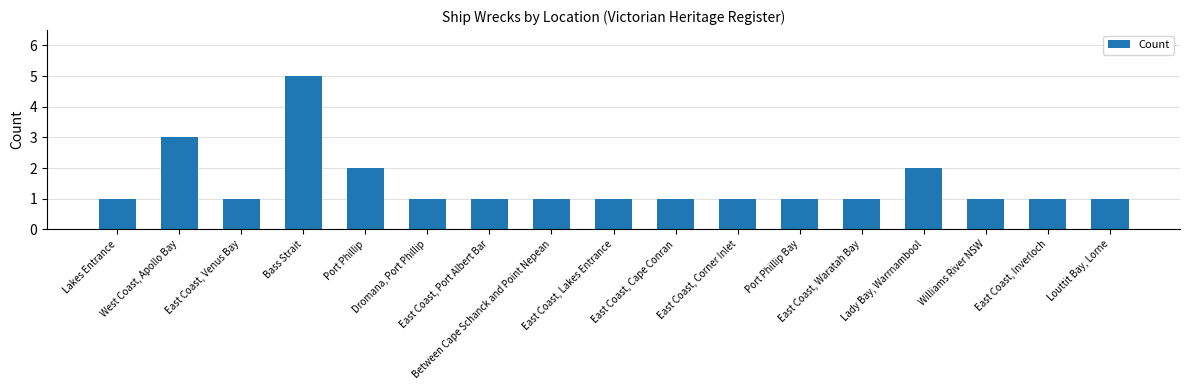

What is the average value?

1